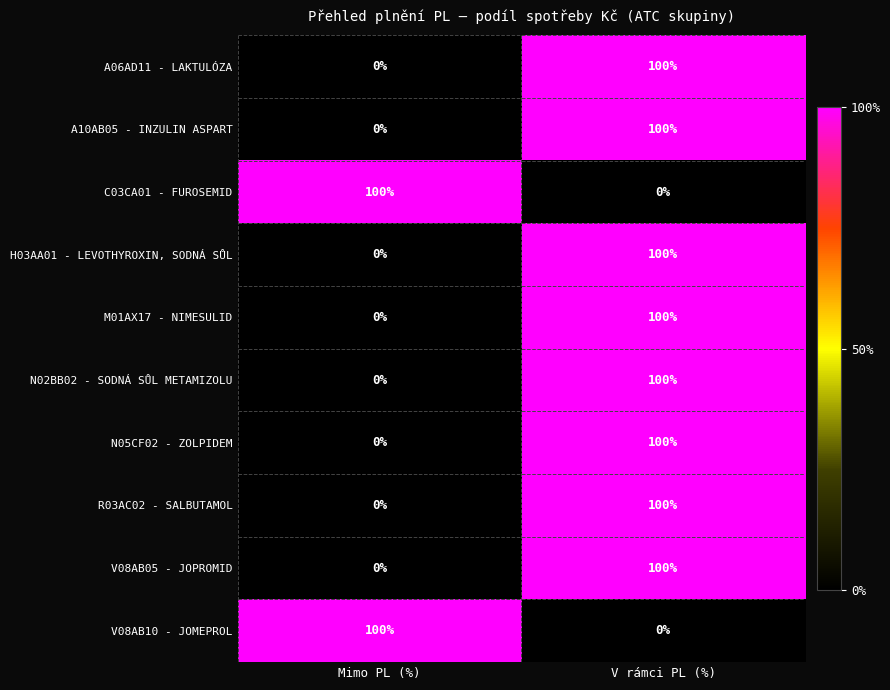

List the labels in order of R03AC02 - SALBUTAMOL value, smallest first.

Mimo PL (%), V rámci PL (%)